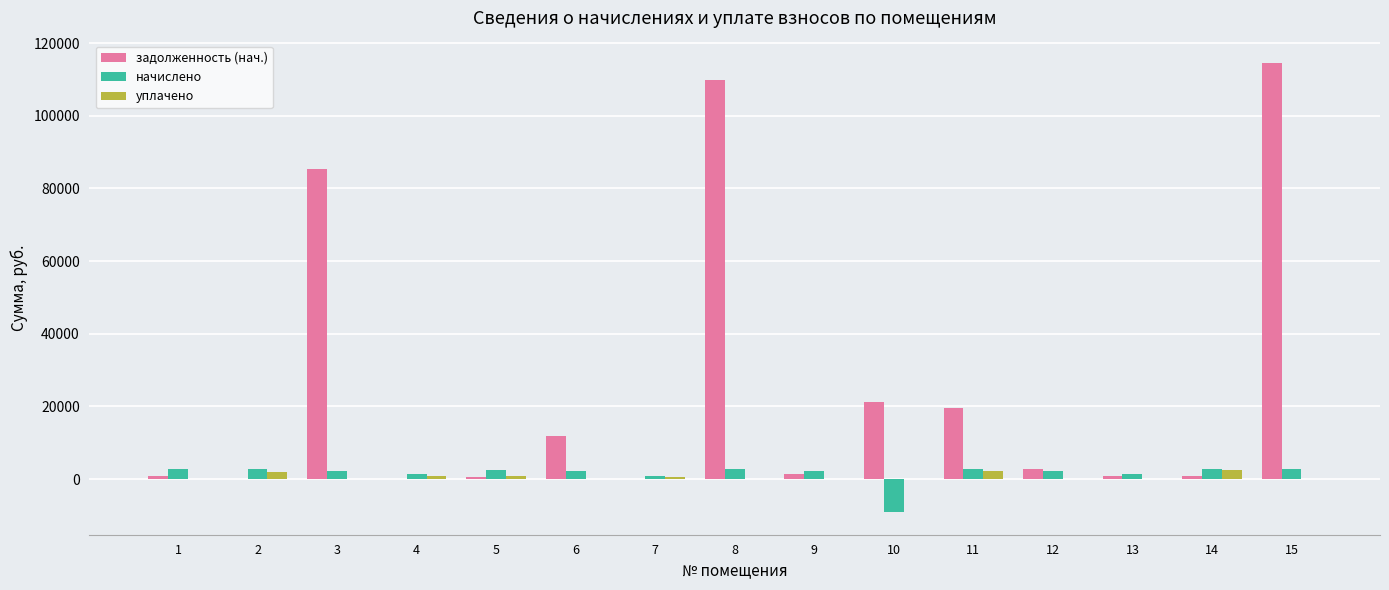

Is the value of уплачено at 1 greater than the value of задолженность (нач.) at 8?

No